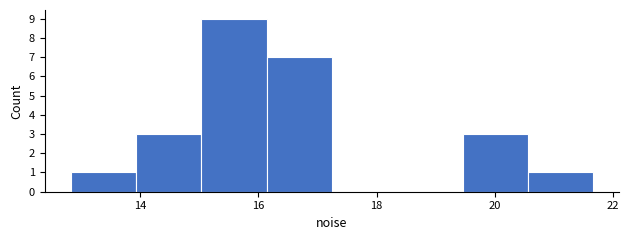

Reading left to right, transcribe this chart: for each bar, give the range it covers on the x-axis and its height. Neither the bar edges nor the heights are printed on the chart, so give them approximately, as read against the axes.

12.8 to 14.0: 1
14.0 to 15.0: 3
15.0 to 16.2: 9
16.2 to 17.2: 7
17.2 to 18.4: 0
18.4 to 19.4: 0
19.4 to 20.6: 3
20.6 to 21.6: 1